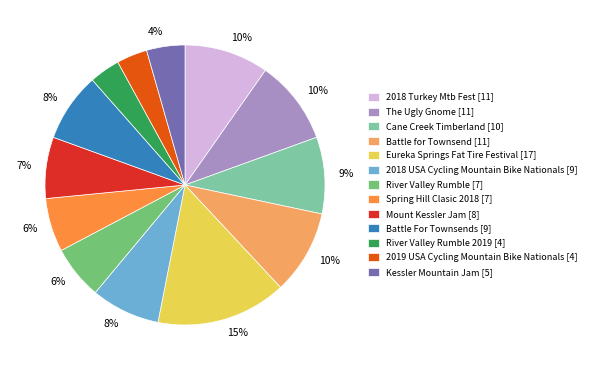

Does any single category account for the majority?

No